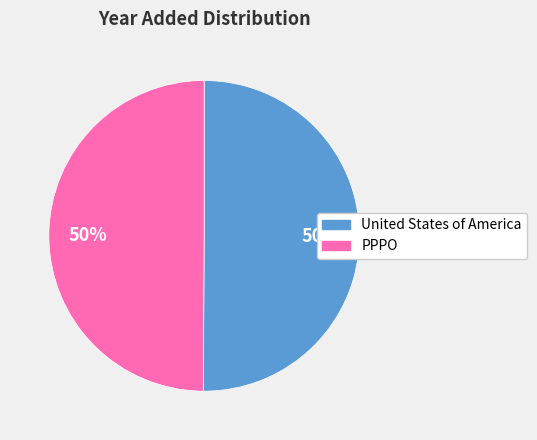

Is it true that PPPO is 50% of the pie?

True